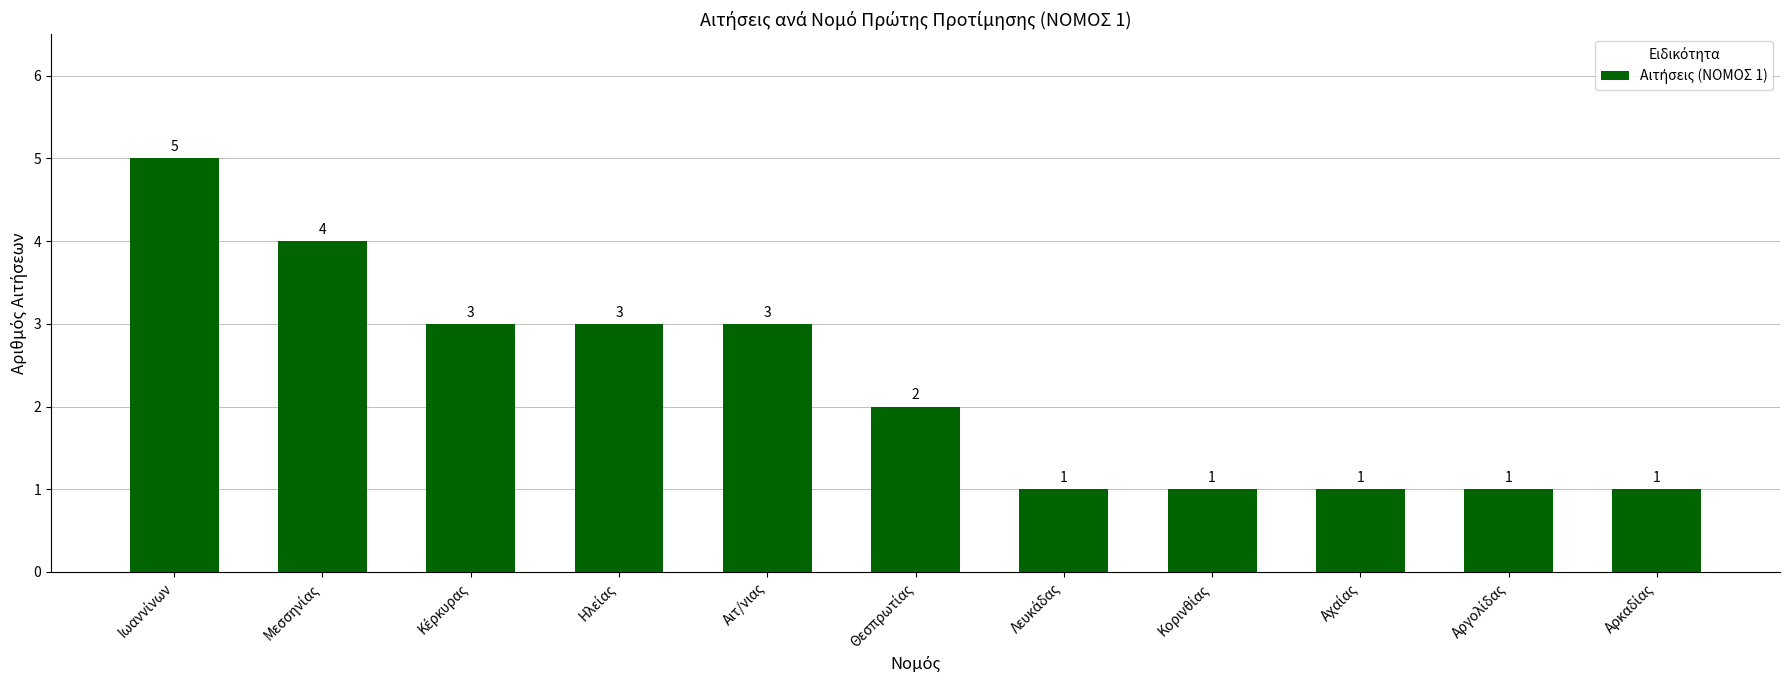

Reading left to right, transcribe all the data shown in this chart.

5	4	3	3	3	2	1	1	1	1	1